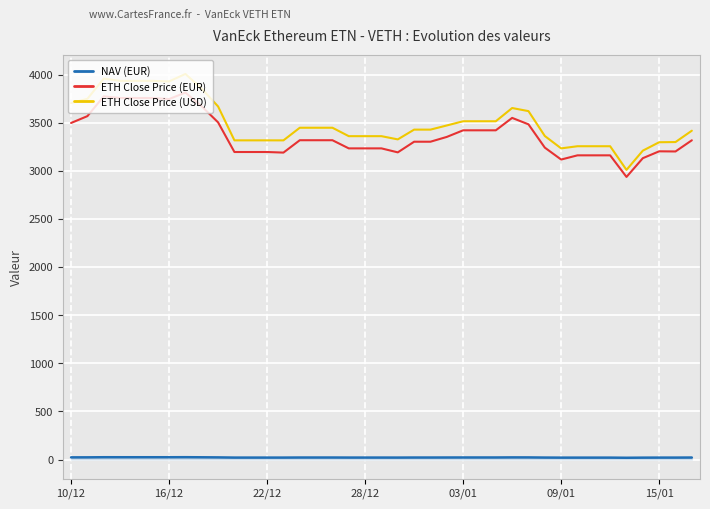

True or false: NAV (EUR) and ETH Close Price (USD) cross at least once.

False